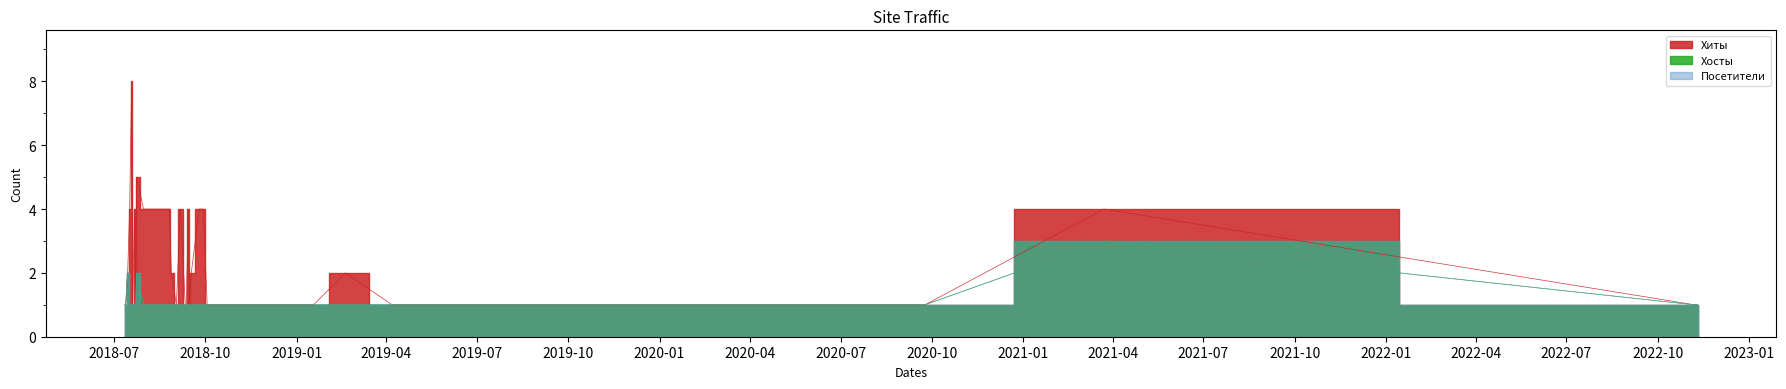

What is the difference between the second highest and minimum values in the Хосты series?

1